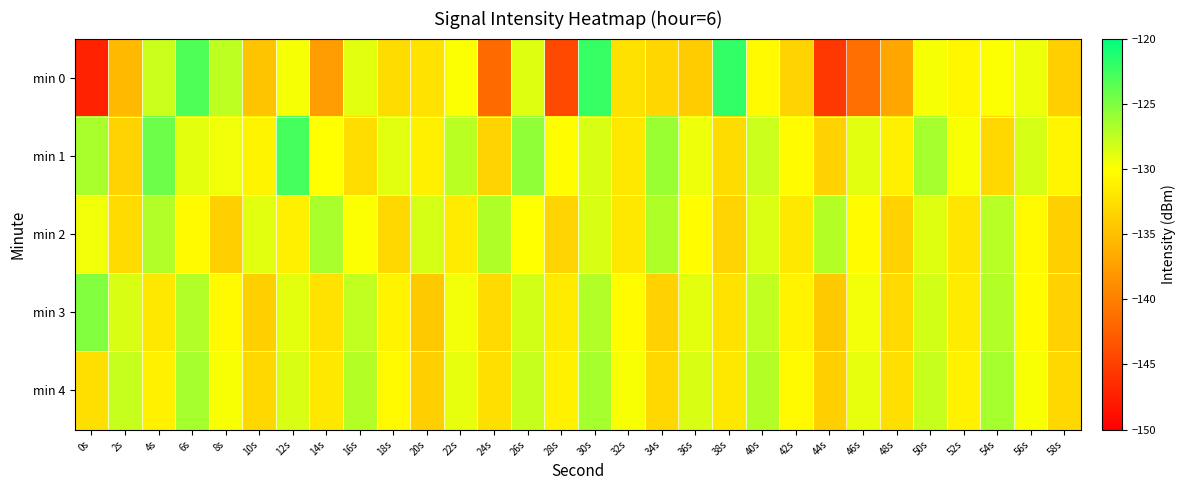

Which series has the widest spread of values?

min 0